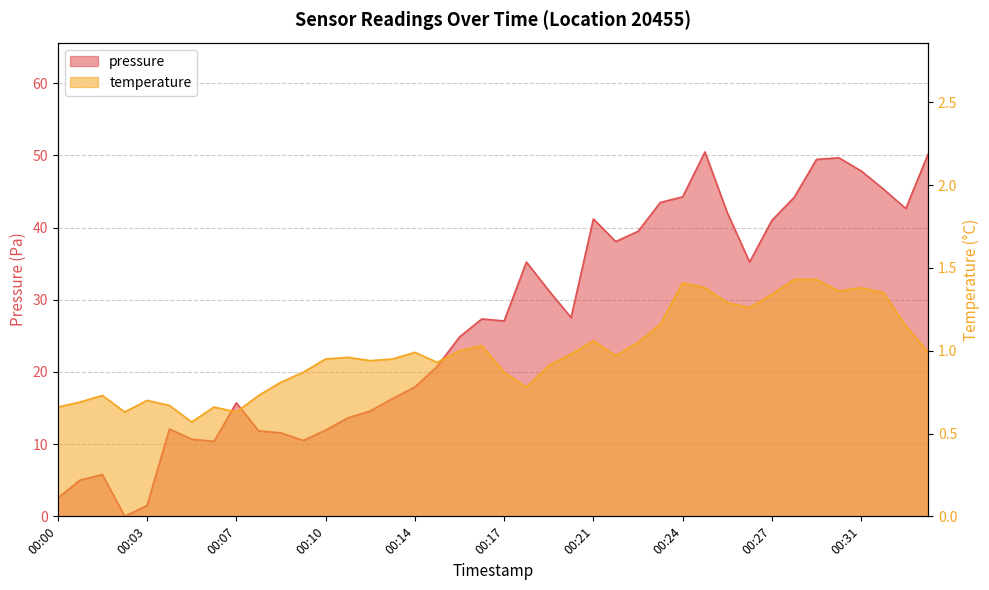

At which category does pressure reach its first local peak?

00:02